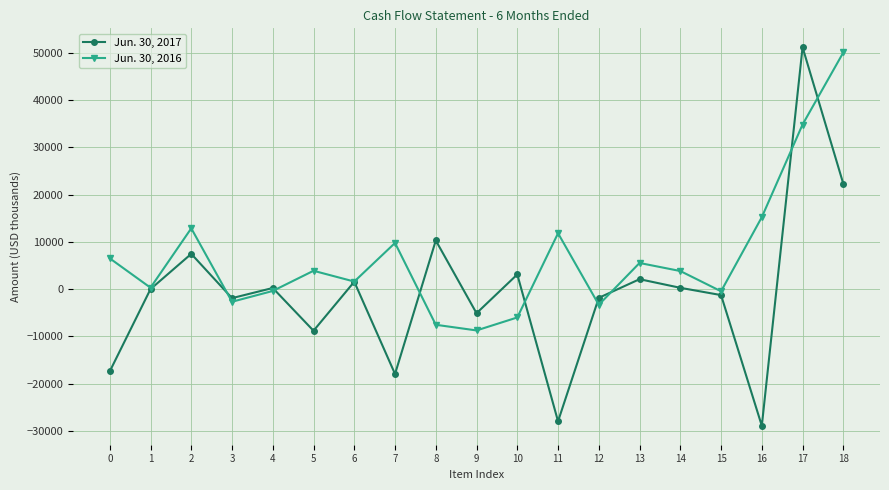

Which series has the largest range (max minus min)?

Jun. 30, 2017